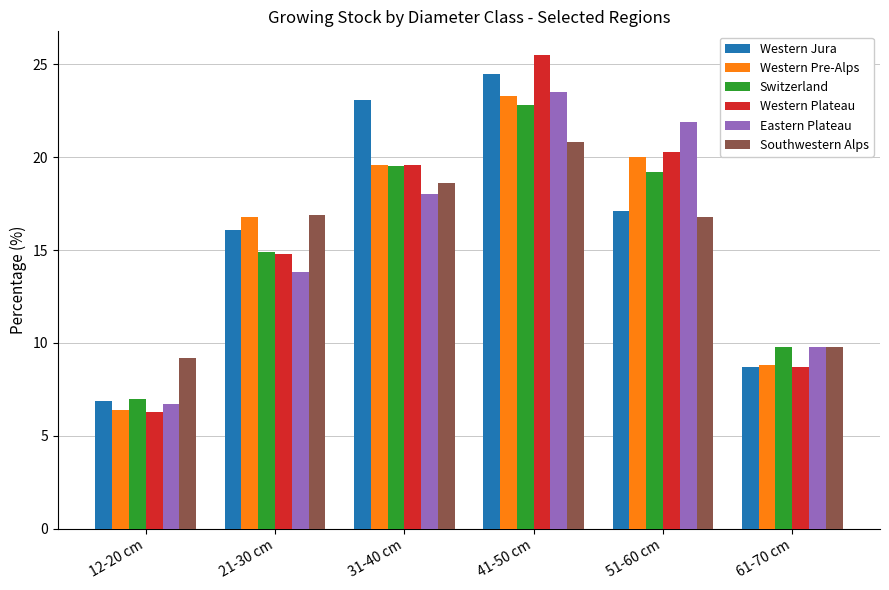

Is it true that Southwestern Alps equals 32.3 at 41-50 cm?

False